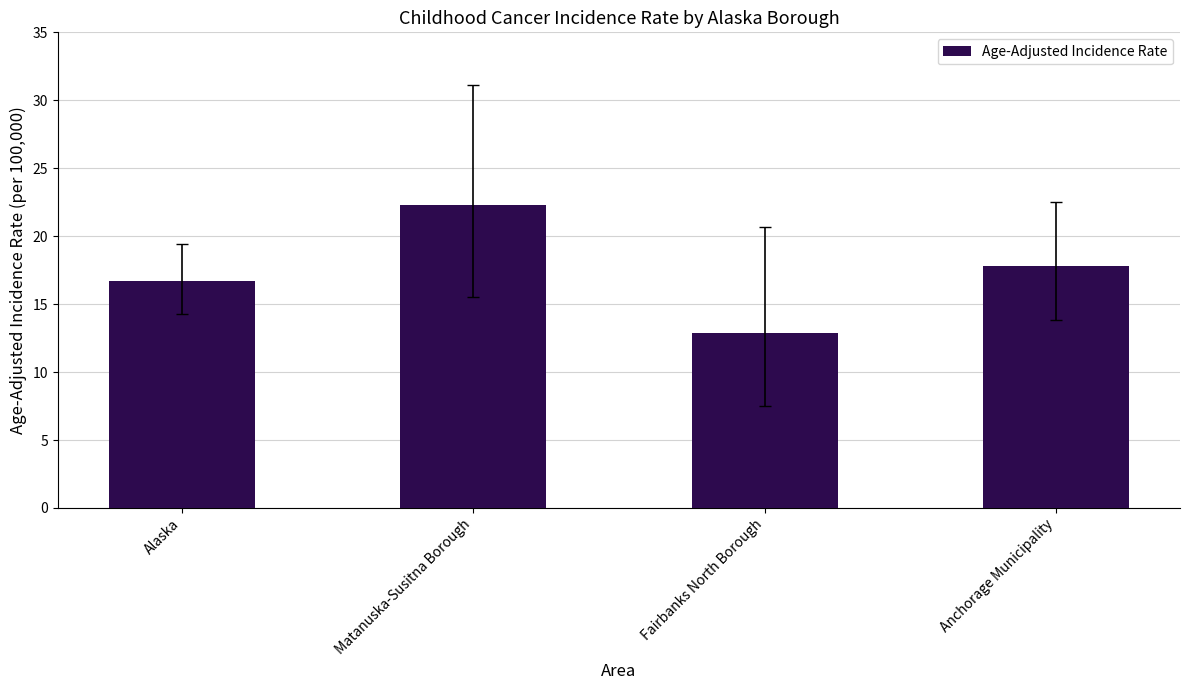

Reading right to left, list all the values displayed in this chart.

Anchorage Municipality=17.8	Fairbanks North Borough=12.9	Matanuska-Susitna Borough=22.3	Alaska=16.7